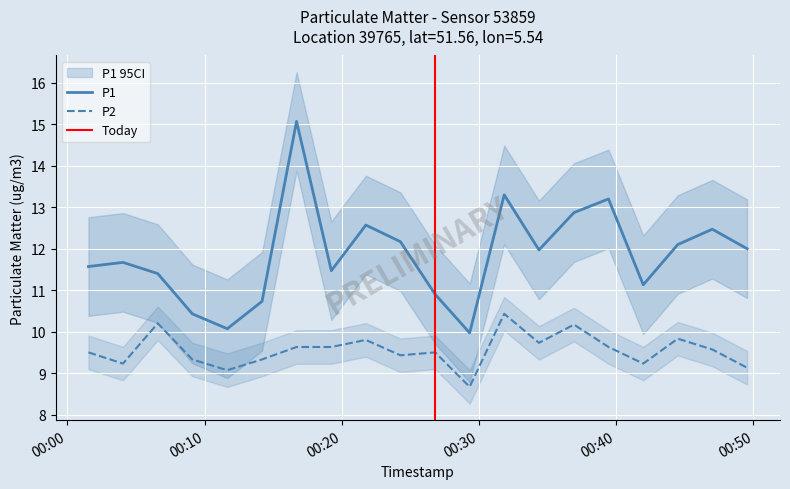

What position from the left is 2023-04-19T00:44:29?

18